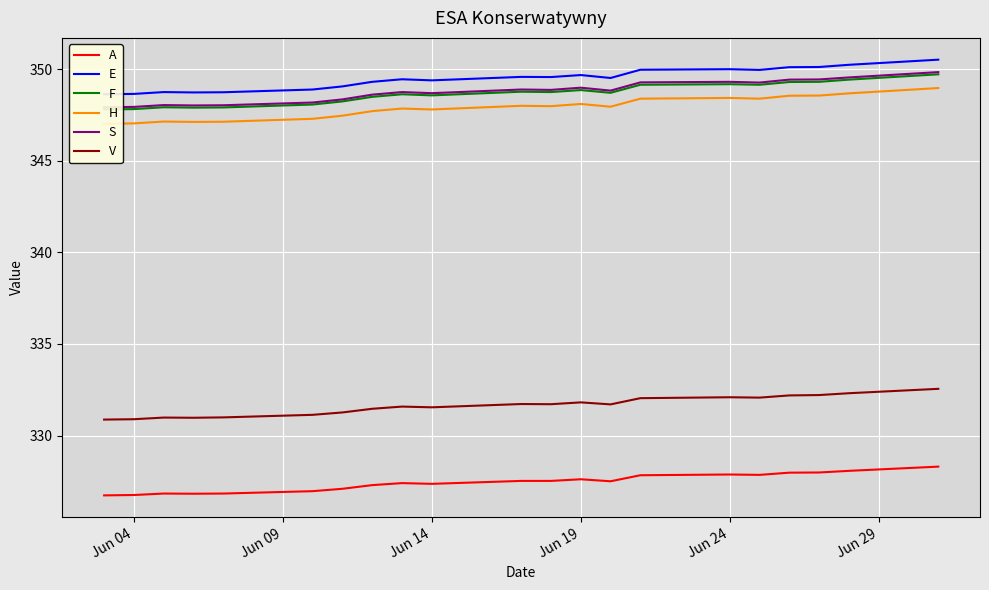

Which series has the widest spread of values?

H